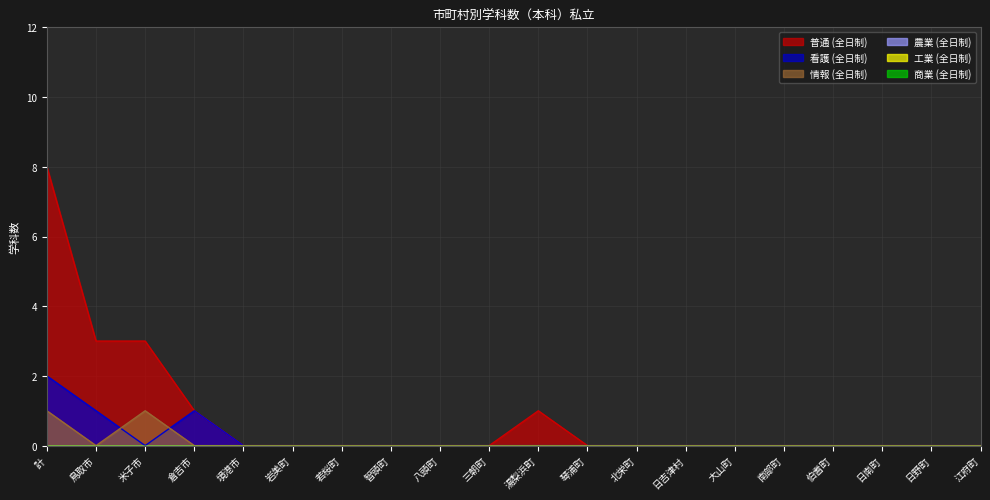

At which label is 普通 (全日制) closest to 4?

鳥取市